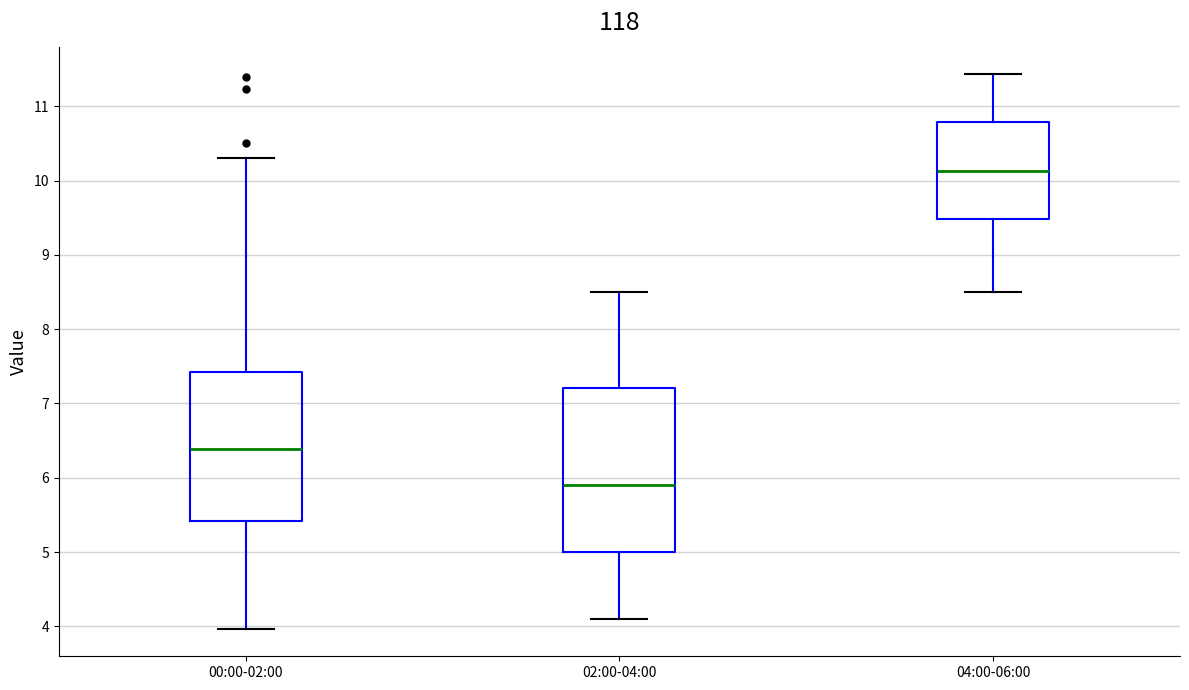

Which box is the tallest, from its lower edge to its upper edge?

02:00-04:00